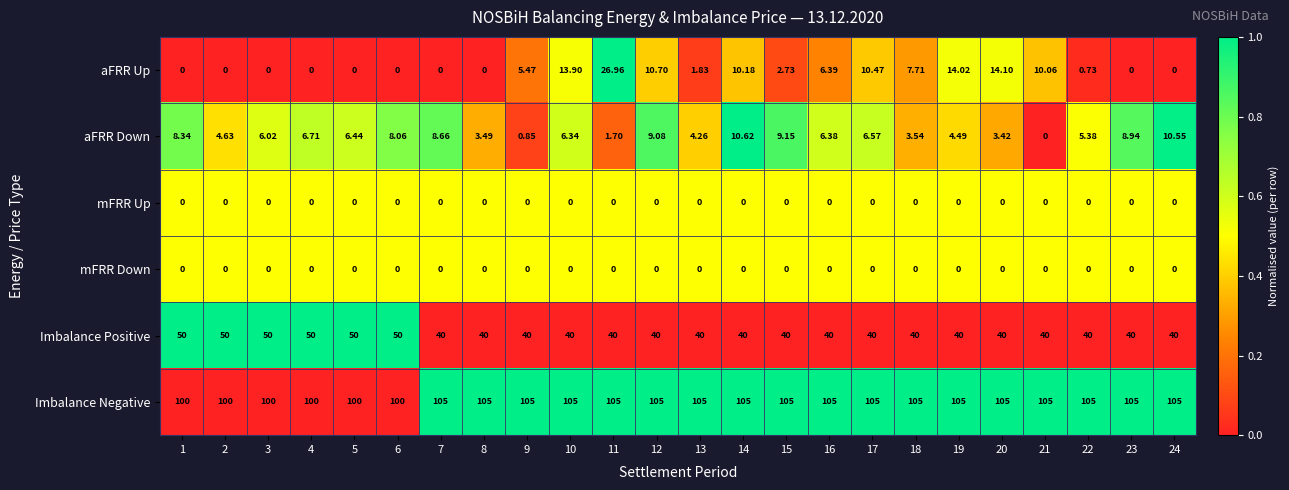

Which series has the widest spread of values?

aFRR Up